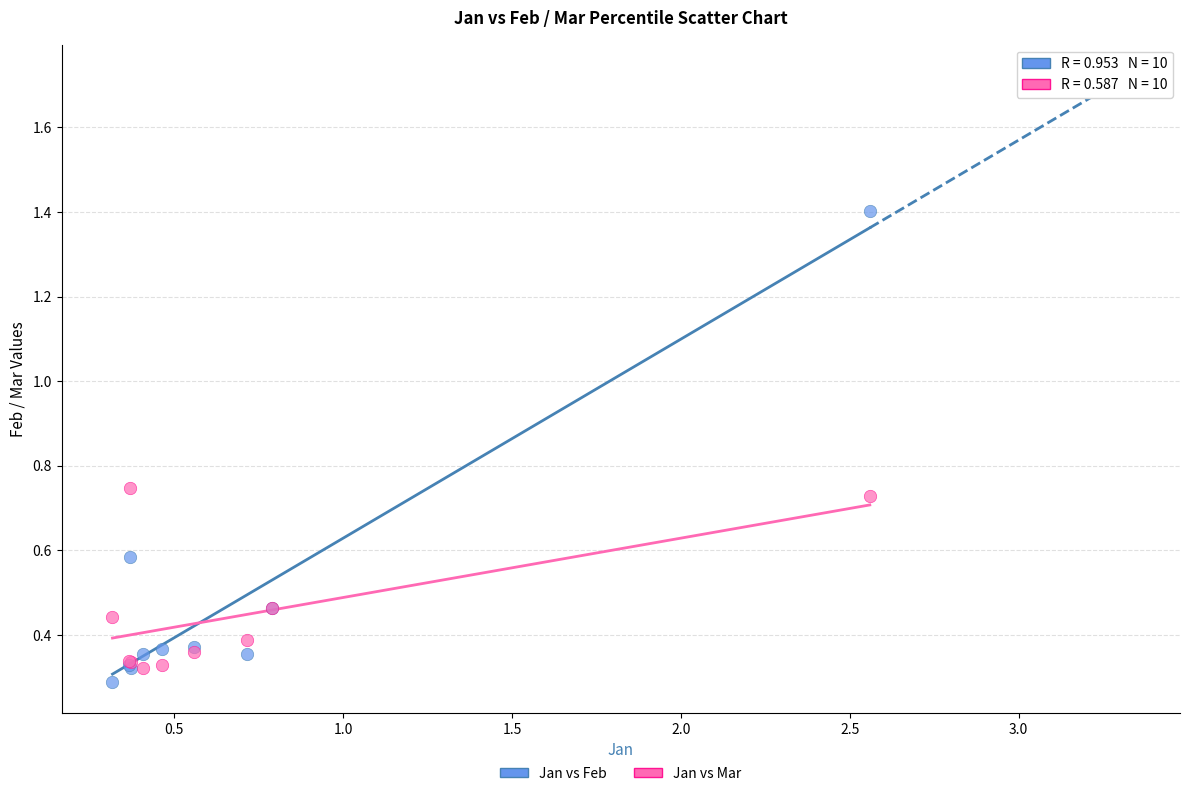

Which series reaches the minimum Y coordinate?

Jan vs Feb